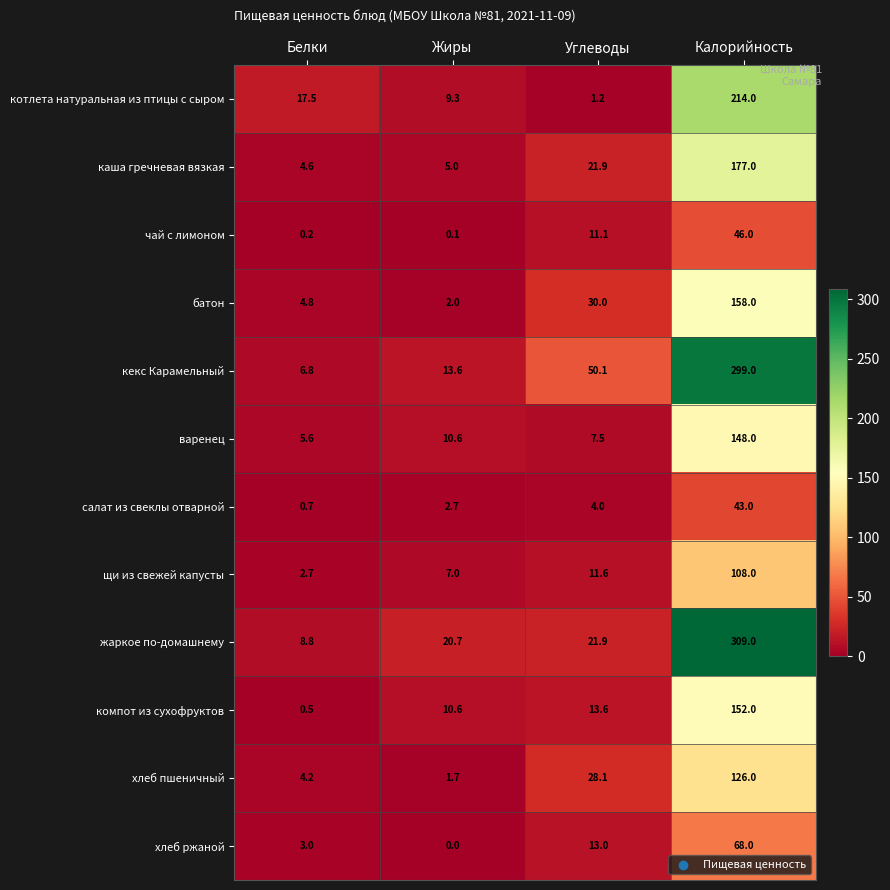

Which series has the largest total across all categories?

кекс Карамельный